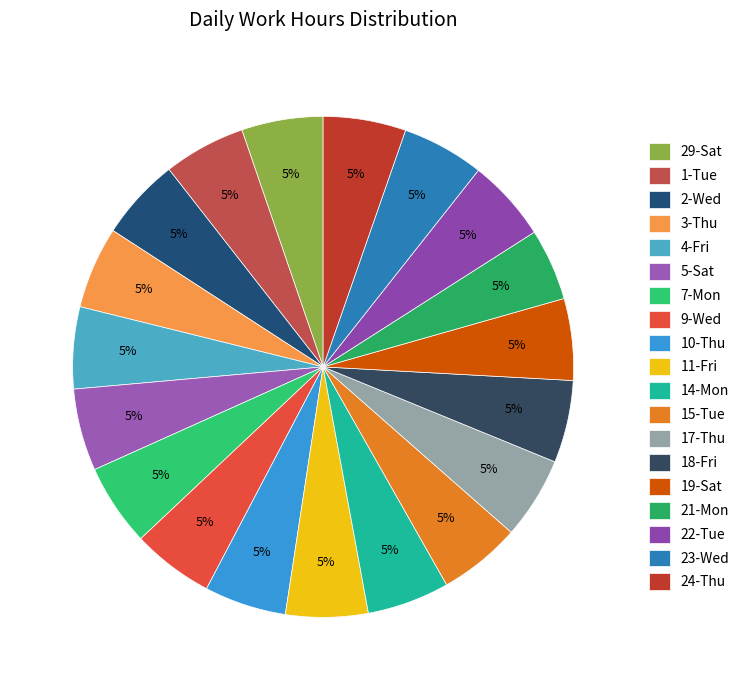

What is the total percentage of 7-Mon and 14-Mon?

10.6%